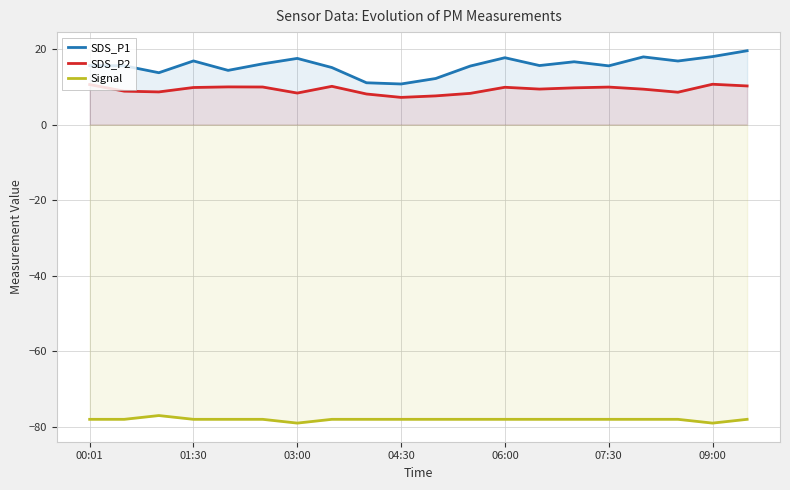

True or false: SDS_P1 and Signal cross at least once.

False